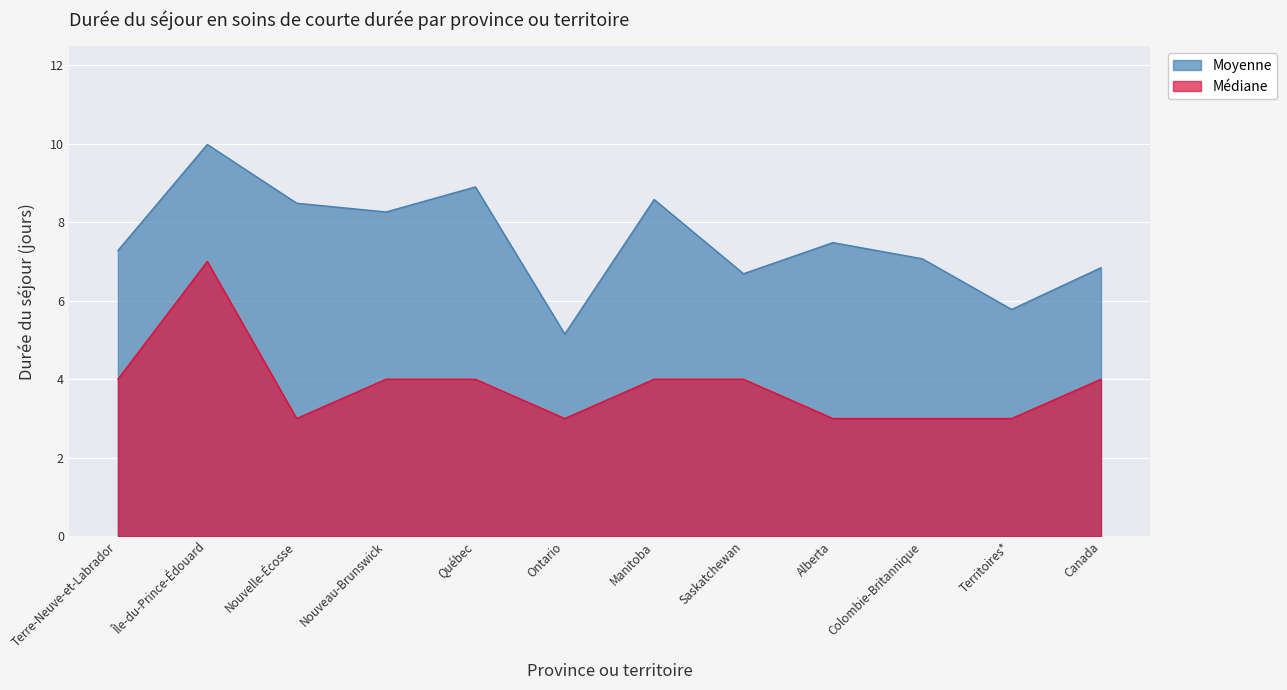

True or false: Médiane has a value of 4.1 at Nouvelle-Écosse.

False